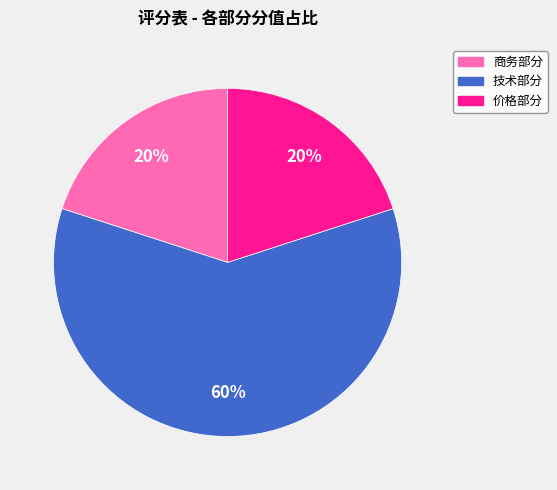

The 技术部分 slice represents 53% of the pie. True or false?

False